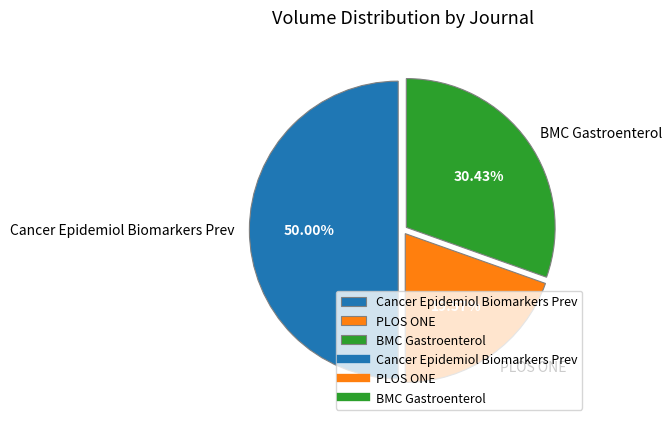

To the nearest percent, what is the difference between the PLOS ONE and BMC Gastroenterol slice percentages?

11%